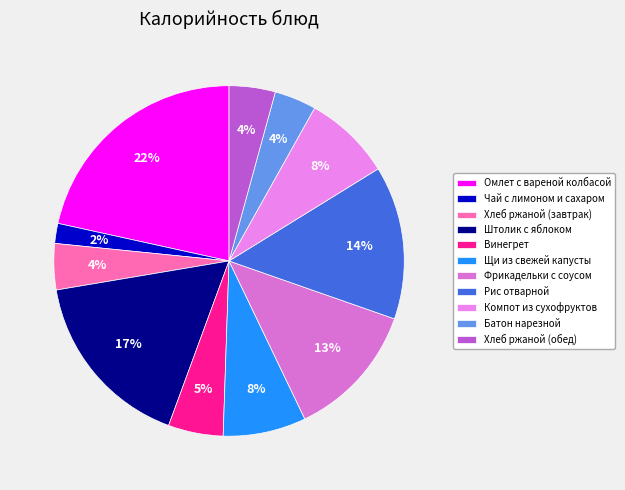

The Компот из сухофруктов slice represents 8% of the pie. True or false?

True